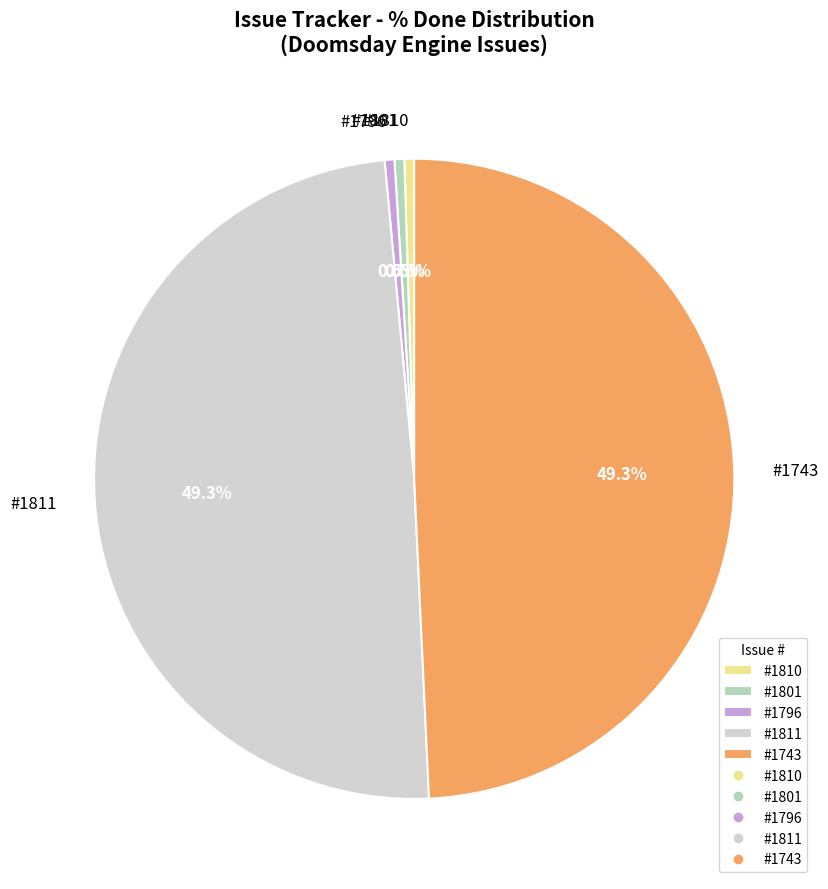

Does any single category account for the majority?

No